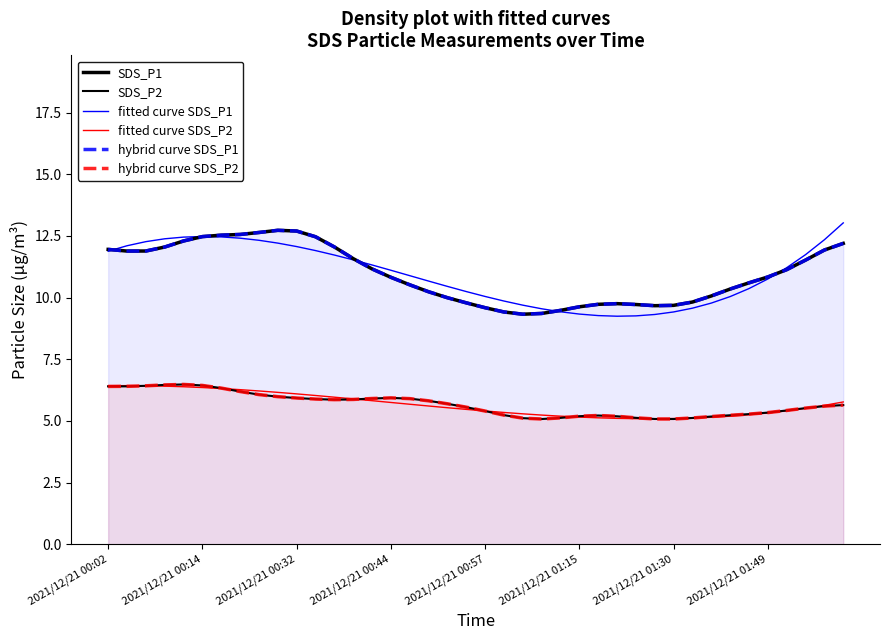

Rank the categories by fitted curve SDS_P2 value from highest to lowest.

2021/12/21 00:14, 2021/12/21 00:02, 2021/12/21 00:32, 2021/12/21 00:44, 2021/12/21 00:57, 2021/12/21 01:15, 2021/12/21 01:30, 2021/12/21 01:49, 8, 9, 10, 11, 12, 13, 14, 39, 15, 16, 38, 17, 18, 37, 19, 36, 20, 21, 35, 22, 34, 23, 24, 33, 25, 32, 26, 31, 27, 30, 28, 29